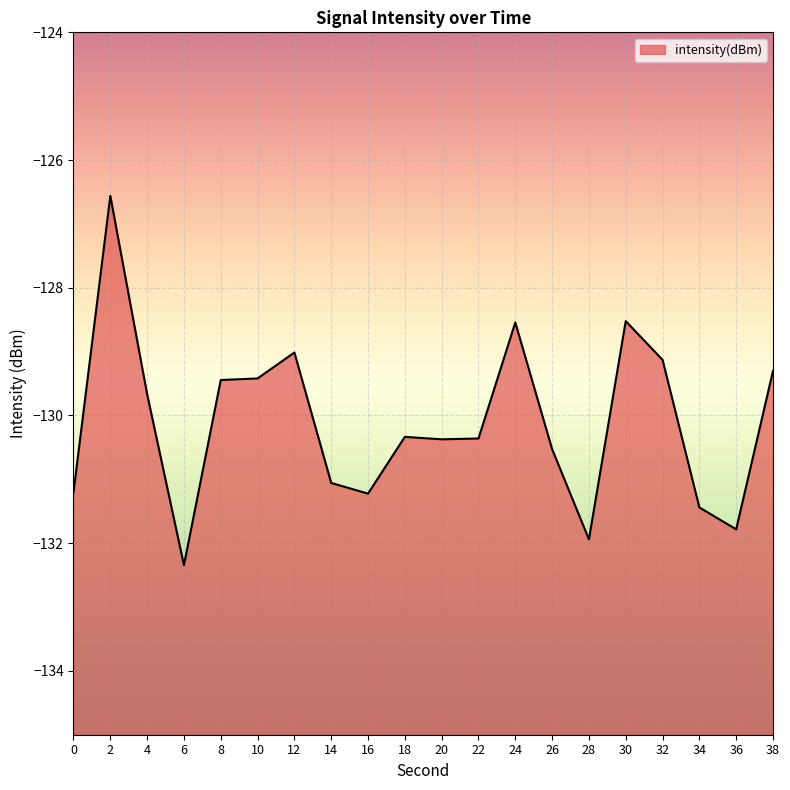

What value does the data have at 36?

-131.8